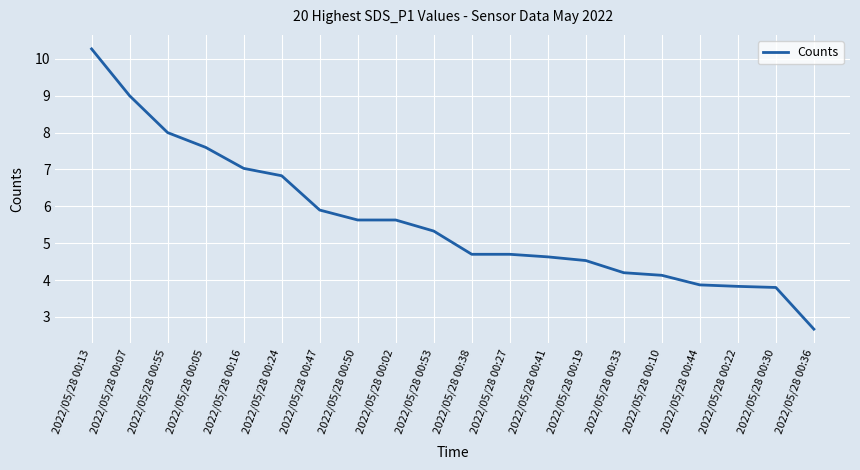

Read the value at 2022/05/28 00:13.

10.3